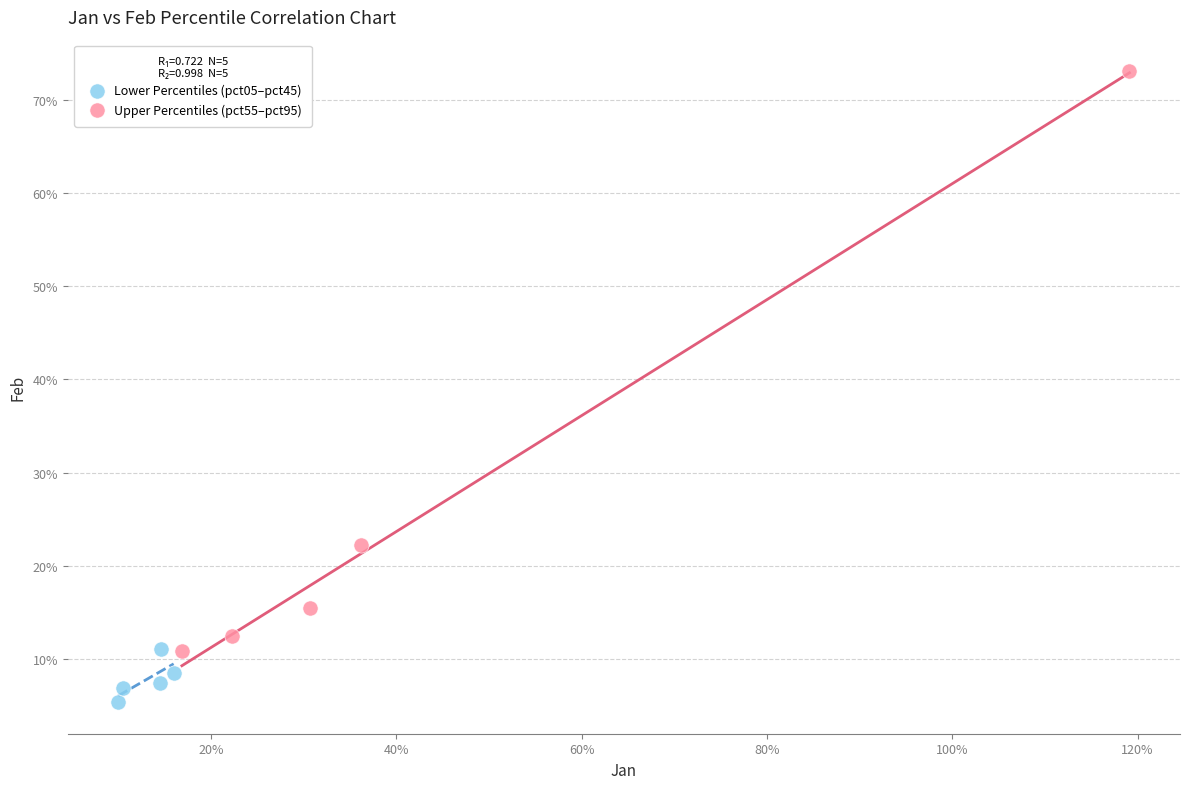

Which series reaches the maximum Y coordinate?

Upper Percentiles (pct55–pct95)